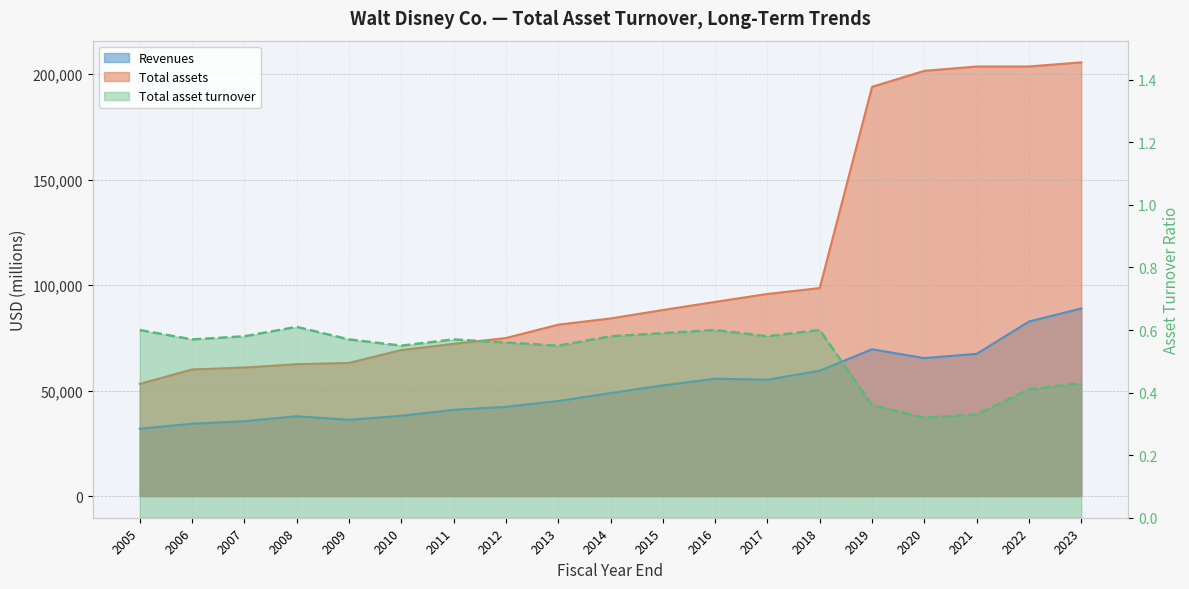

Which category has the lowest value in the Revenues series?

2005